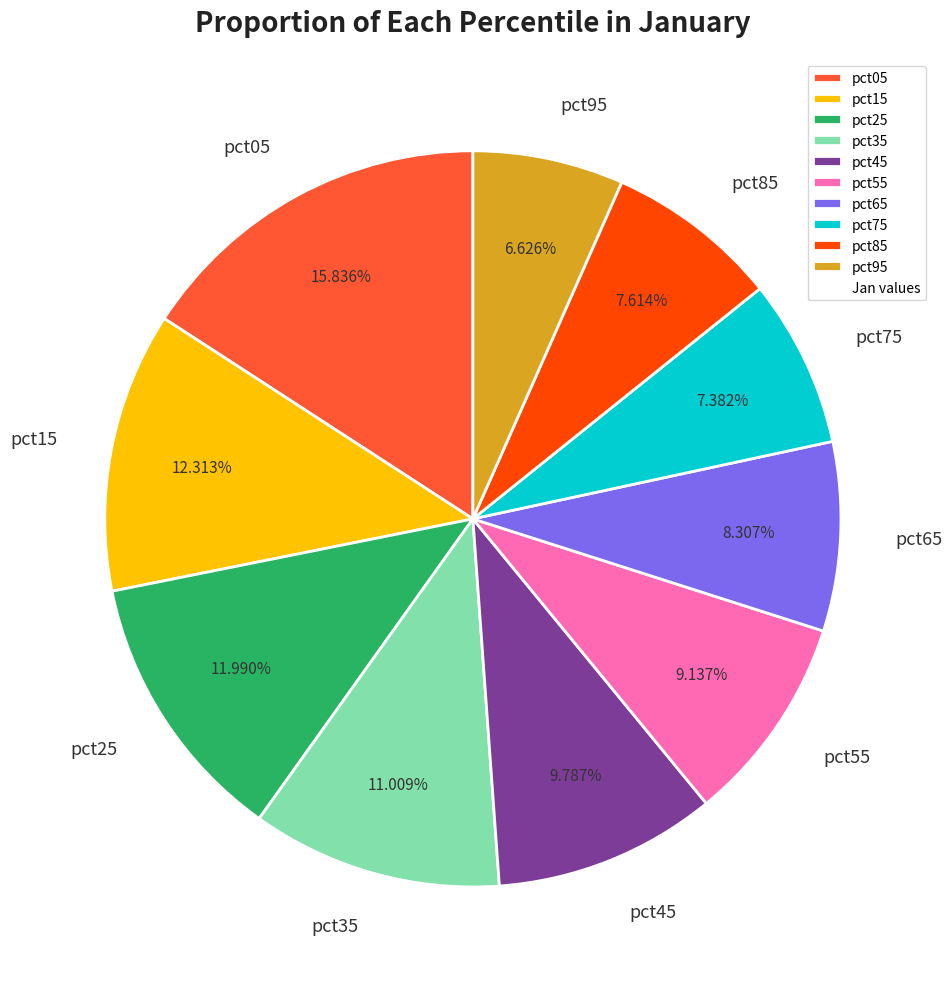

Which category has the smallest portion of the pie?

pct95